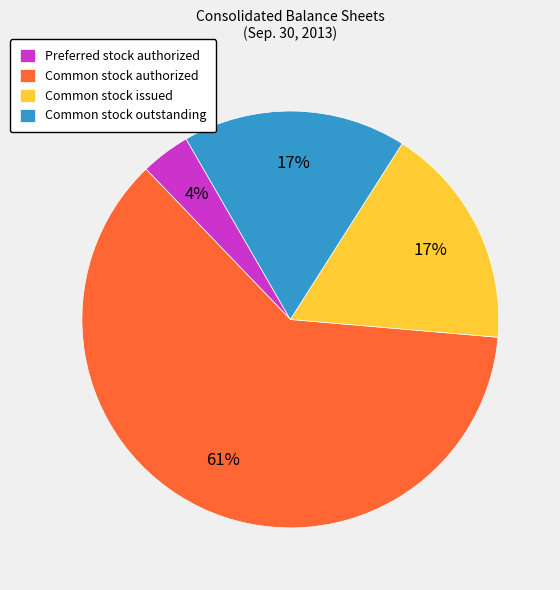

Do Common stock outstanding and Preferred stock authorized together represent more than half of the pie?

No